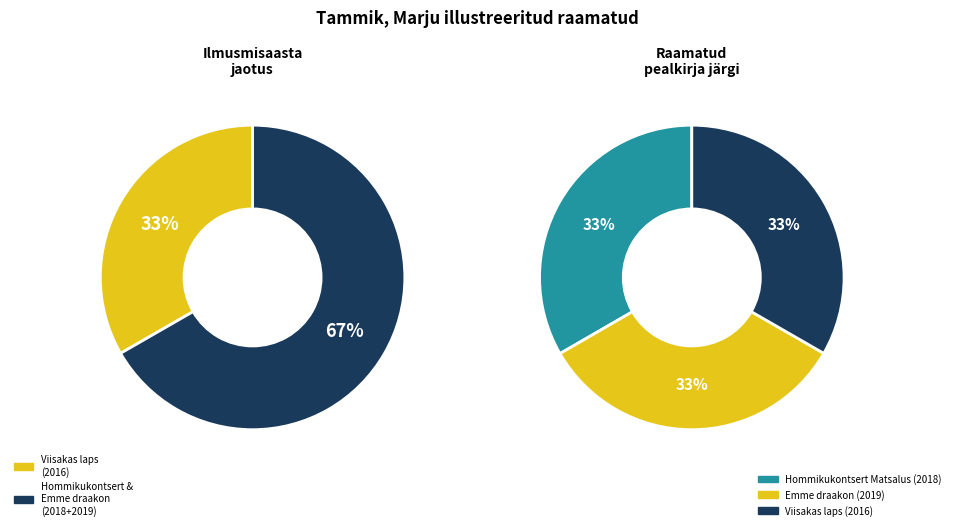

Between Emme draakon and Viisakas laps, which is larger?

Emme draakon